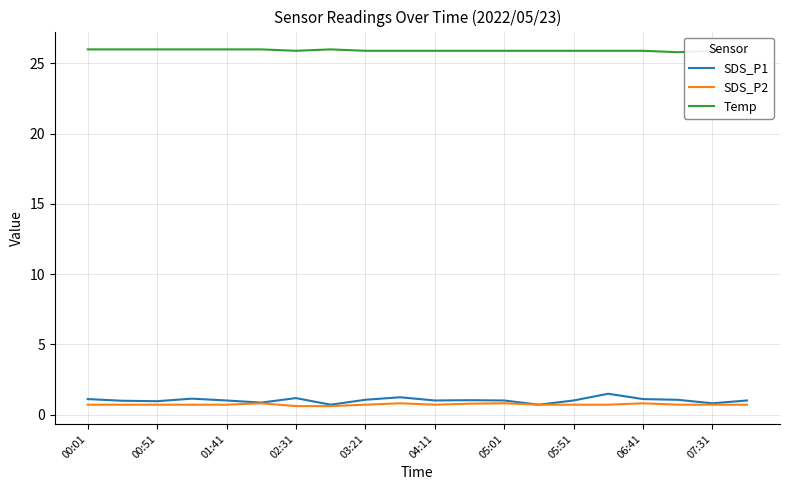

Reading left to right, list all the values displayed in this chart.

SDS_P1: 1.1	1.0	0.9	1.1	1.0	0.8	1.2	0.7	1.1	1.2	1.0	1.0	1.0	0.7	1.0	1.5	1.1	1.1	0.8	1.0
SDS_P2: 0.7	0.7	0.7	0.7	0.7	0.8	0.6	0.6	0.7	0.8	0.7	0.8	0.8	0.7	0.7	0.7	0.8	0.7	0.7	0.7
Temp: 26.0	26.0	26.0	26.0	26.0	26.0	25.9	26.0	25.9	25.9	25.9	25.9	25.9	25.9	25.9	25.9	25.9	25.8	25.9	25.8